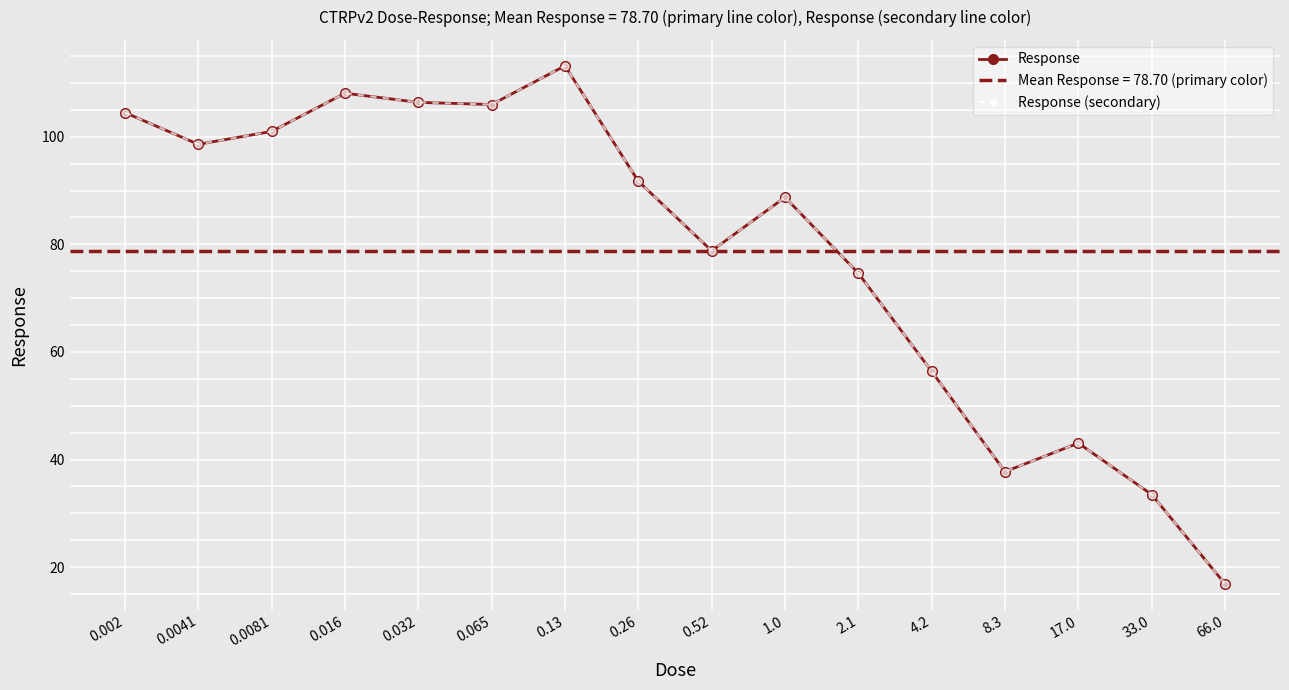

Reading left to right, extract all data points from this chart.

Response: 104.5	98.6	101.0	108.1	106.4	106.0	113.2	91.7	78.8	88.8	74.6	56.4	37.7	43.0	33.5	16.9
Response (secondary): 104.5	98.6	101.0	108.1	106.4	106.0	113.2	91.7	78.8	88.8	74.6	56.4	37.7	43.0	33.5	16.9